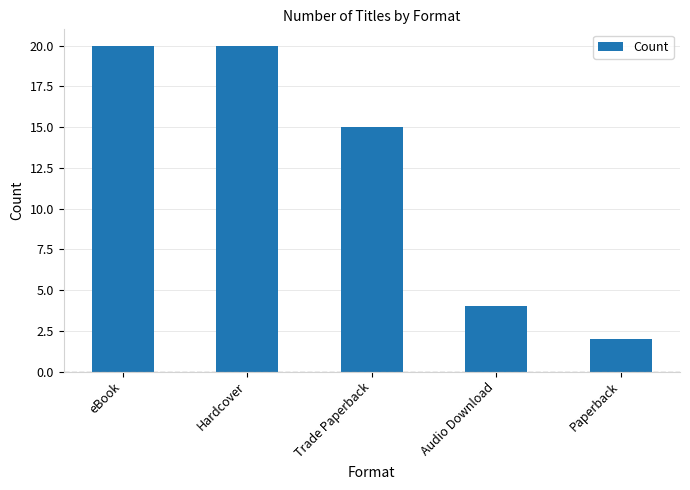

Is it true that the value at eBook is 20?

True